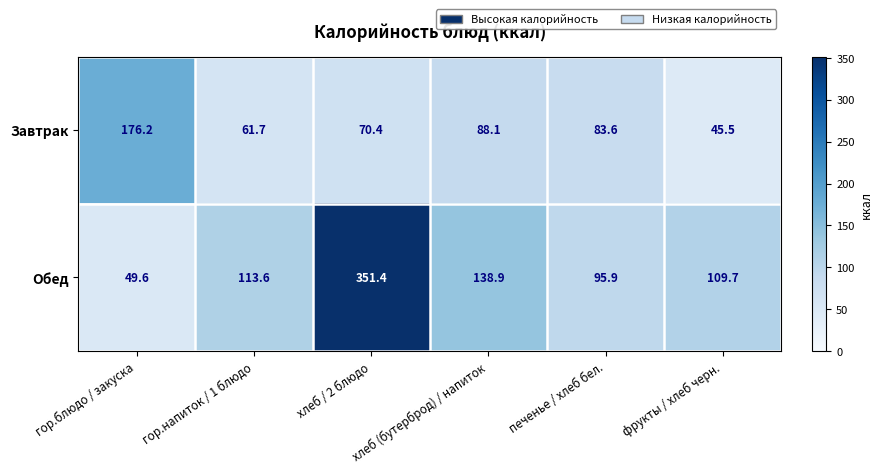

Where does the Обед series first go above 113?

гор.напиток / 1 блюдо